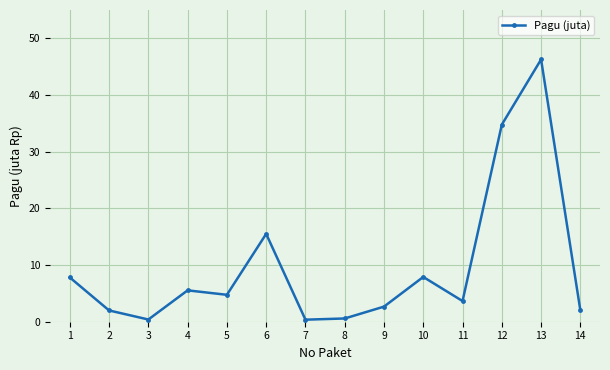

Where is the first local minimum?

3